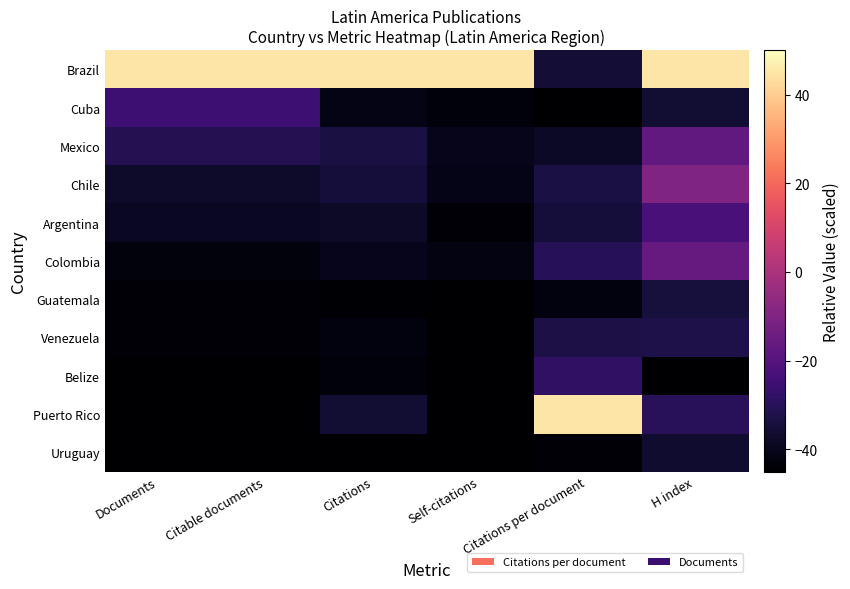

At which category is the sum across all series the highest?

H index